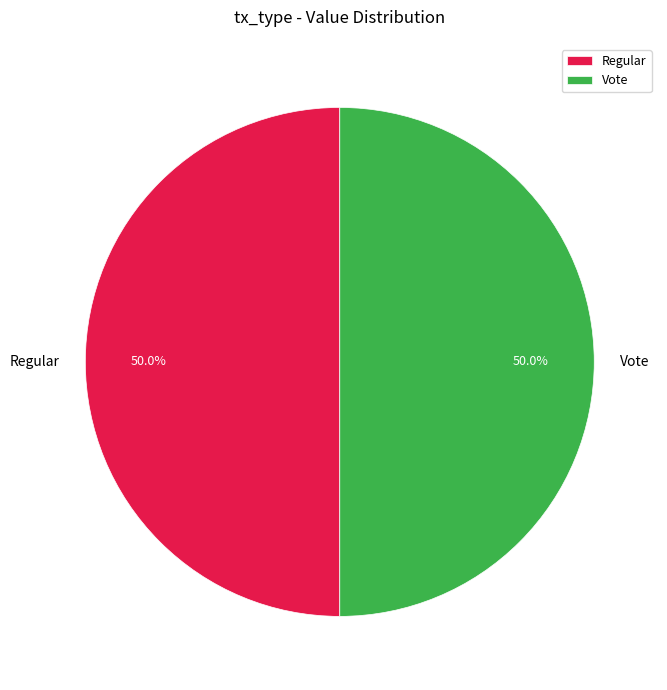

Count the number of slices in the pie.

2